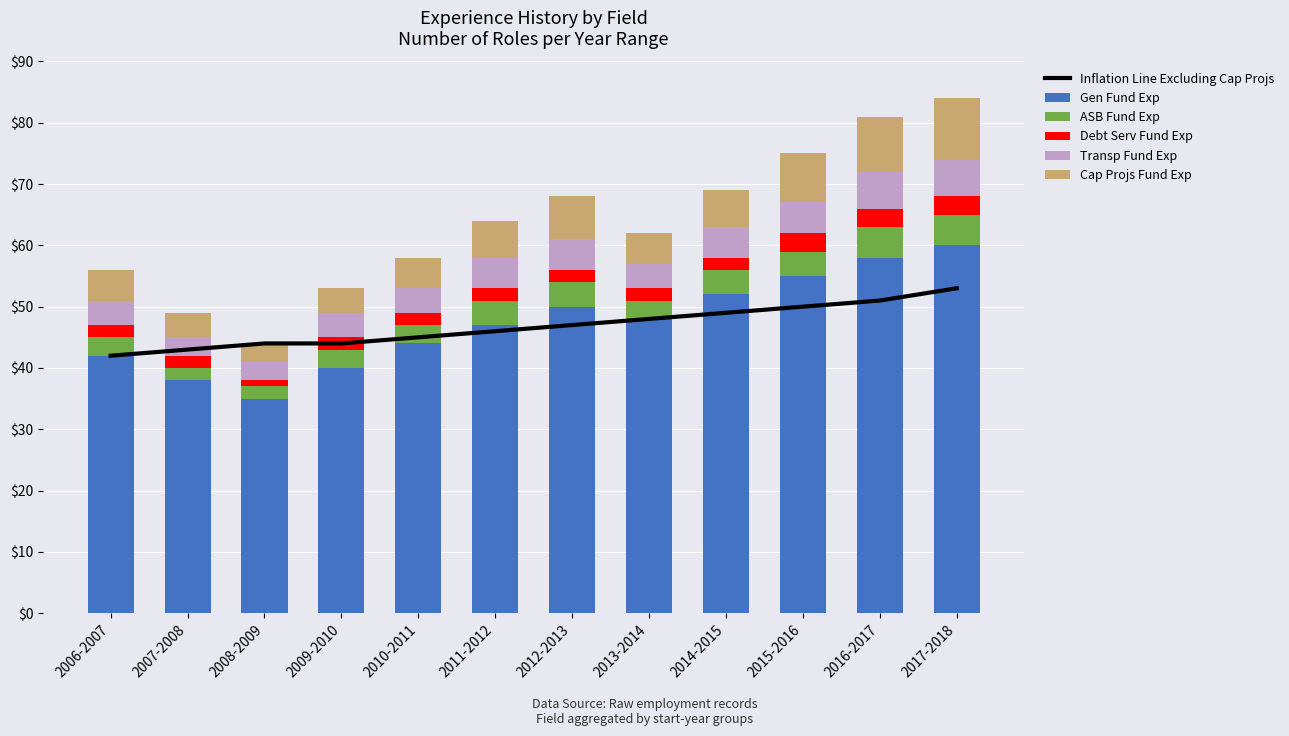

Which has a higher value, 2012-2013 or 2008-2009?

2012-2013